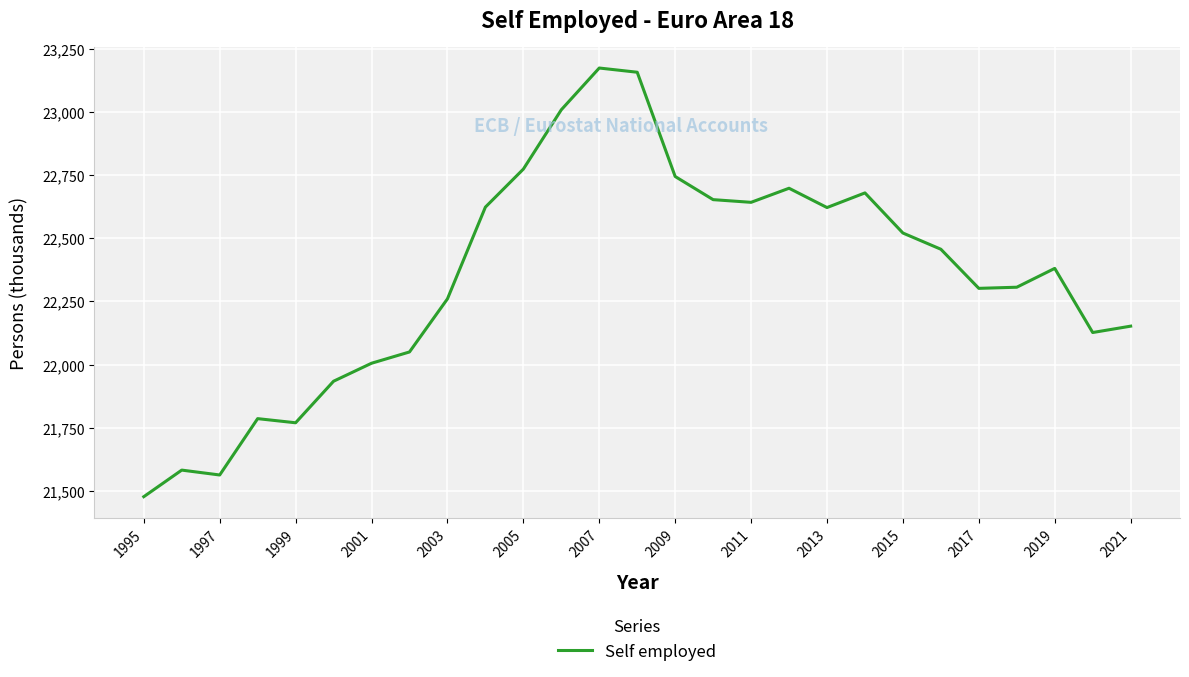

What is the difference between the second highest and minimum values?

1680.0